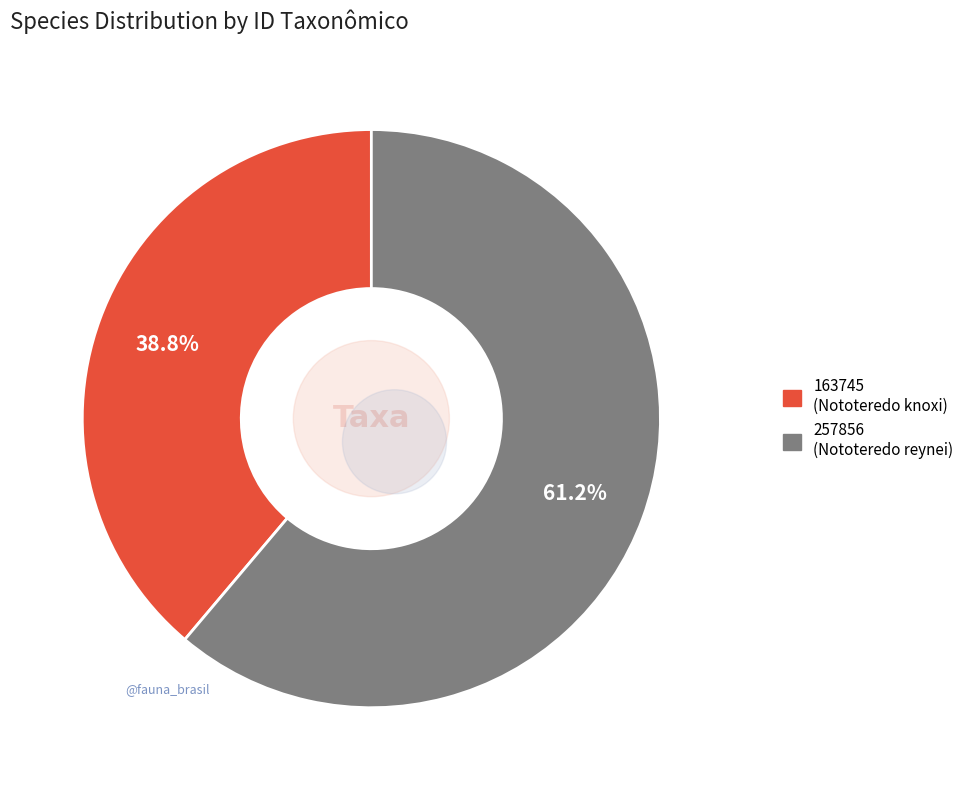

The 257856 slice represents 61% of the pie. True or false?

True